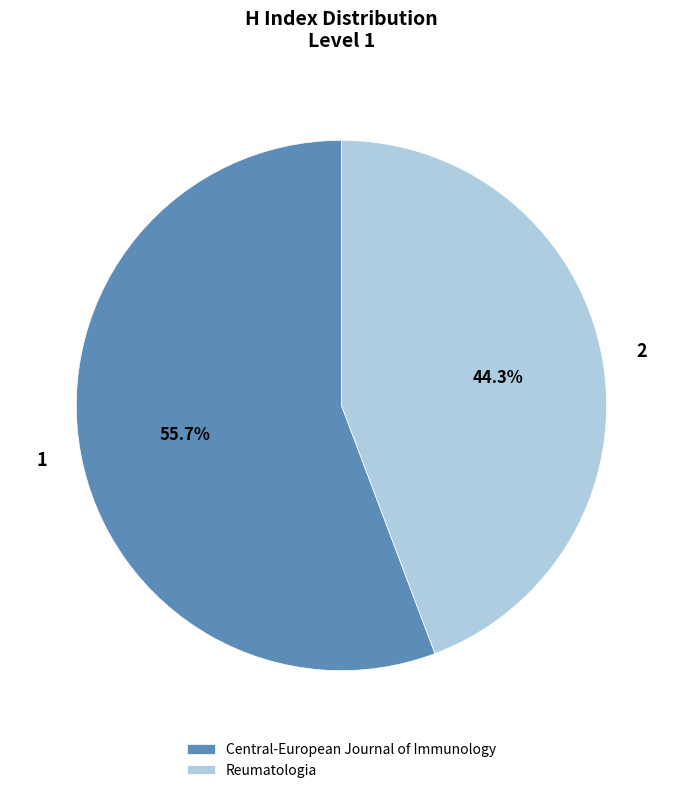

How many slices are in this pie chart?

2